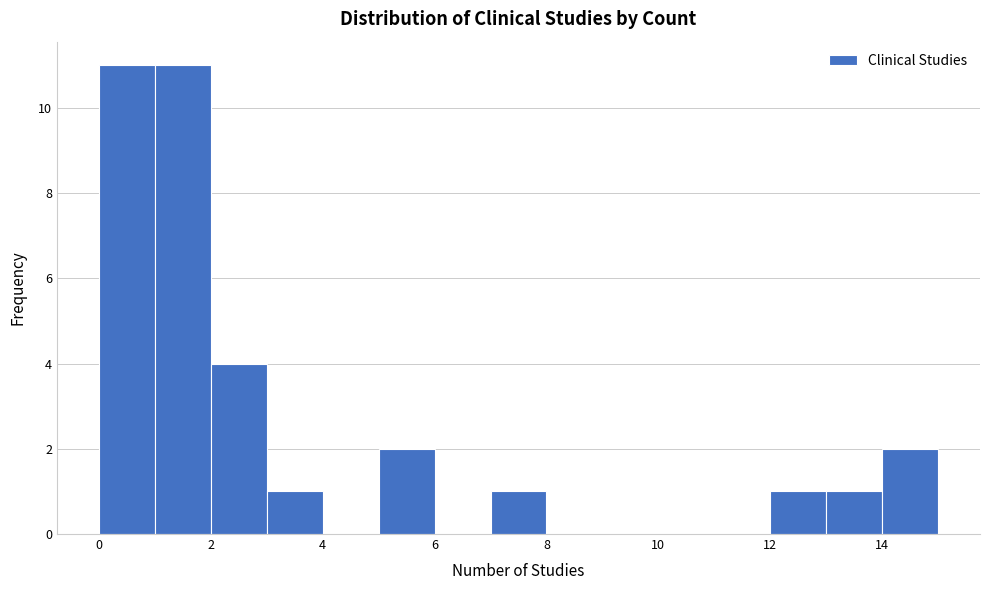

Reading left to right, transcribe this chart: for each bar, give the range it covers on the x-axis and its height. The values are not printed on the chart, so give them approximately, as read against the axis.

0 to 1: 11
1 to 2: 11
2 to 3: 4
3 to 4: 1
4 to 5: 0
5 to 6: 2
6 to 7: 0
7 to 8: 1
8 to 9: 0
9 to 10: 0
10 to 11: 0
11 to 12: 0
12 to 13: 1
13 to 14: 1
14 to 15: 2